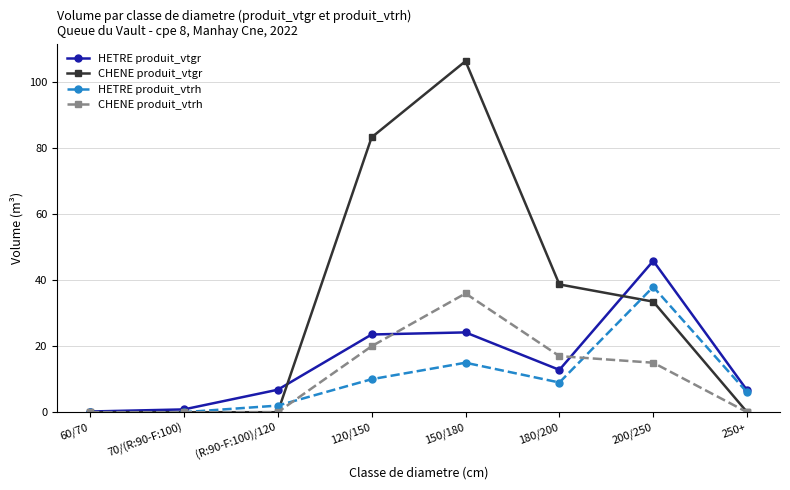

True or false: HETRE produit_vtrh has more than 0 points higher than both neighbors.

True